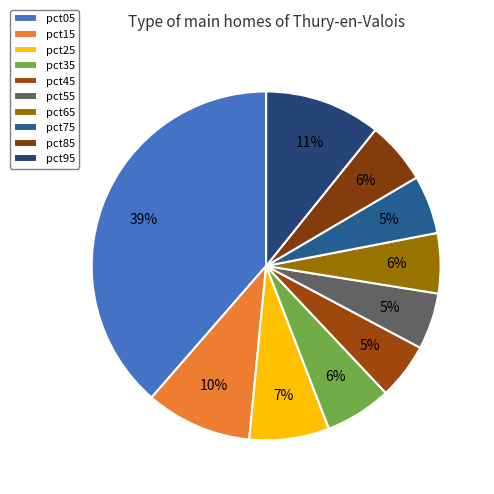

How many slices are in this pie chart?

10